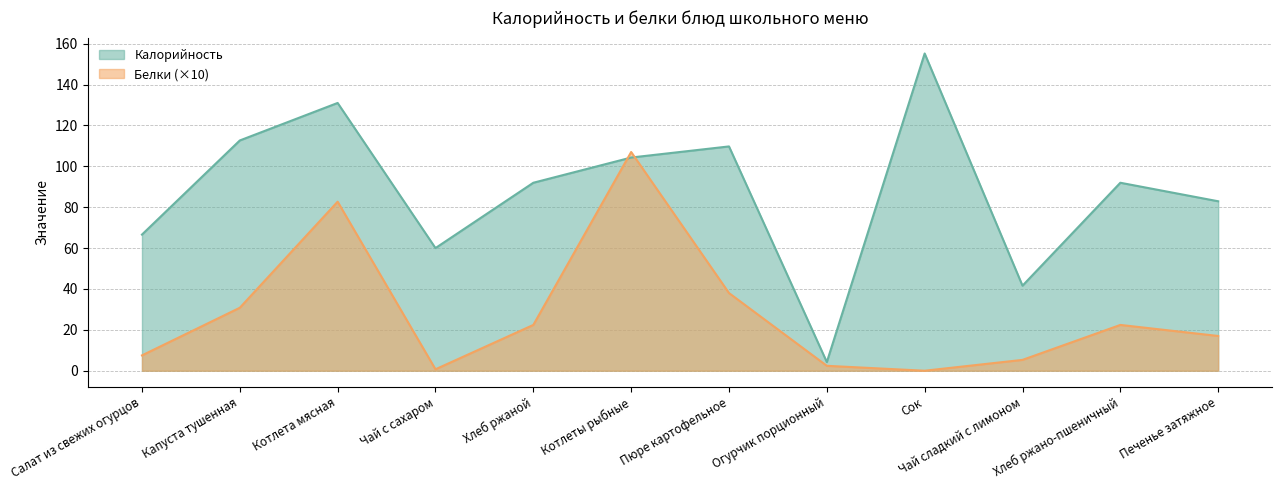

What is the difference between the highest and lowest values at Сок?

155.2